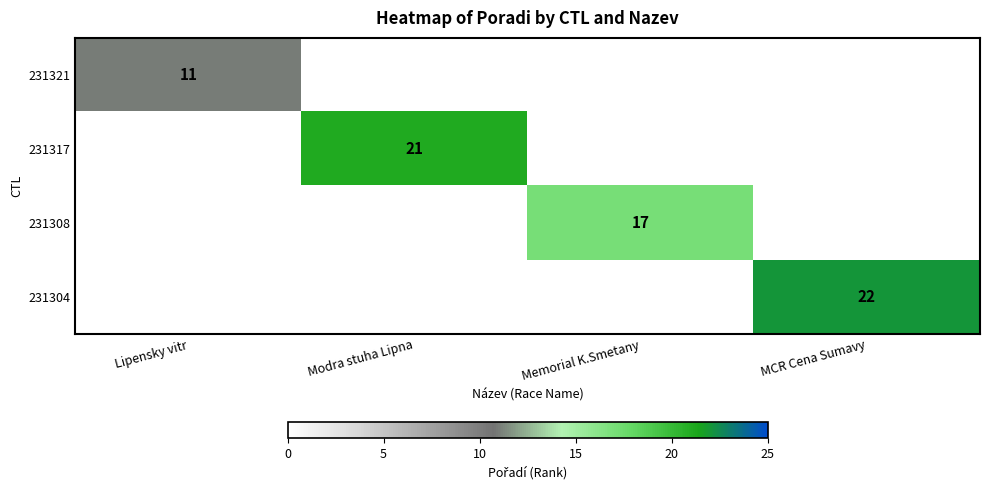

How many series are shown in this chart?

4